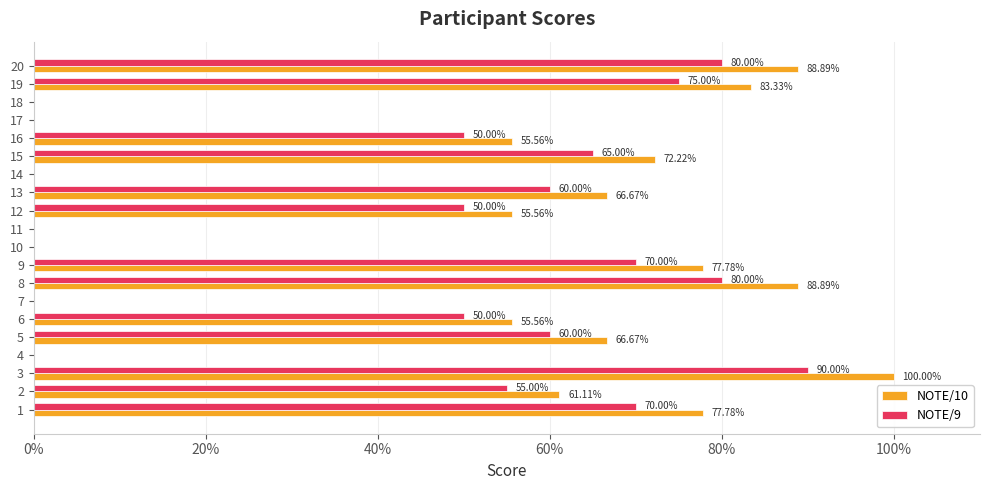

What is the sum of all NOTE/9 values?

855.0